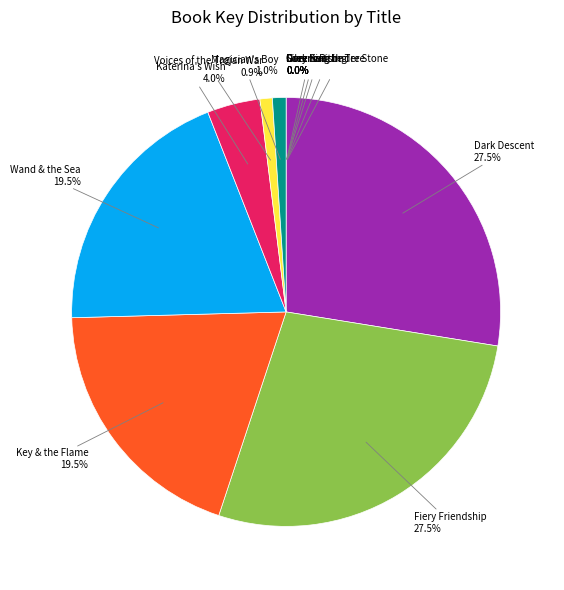

How many segments does this pie chart have?

12